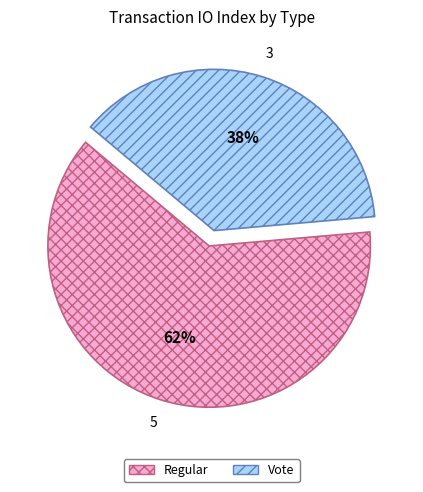

What percentage is the Vote slice, to the nearest percent?

38%